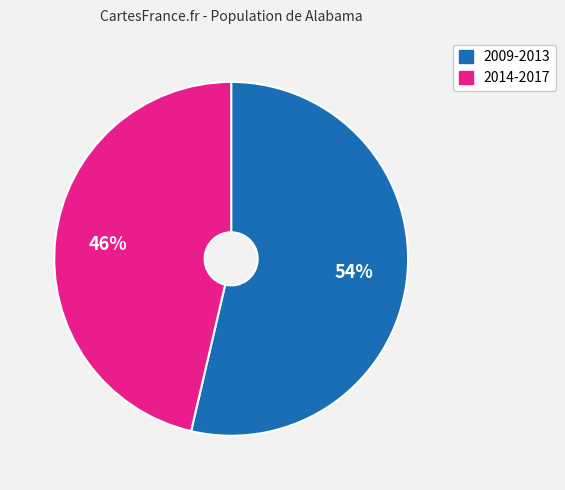

How many slices are in this pie chart?

2